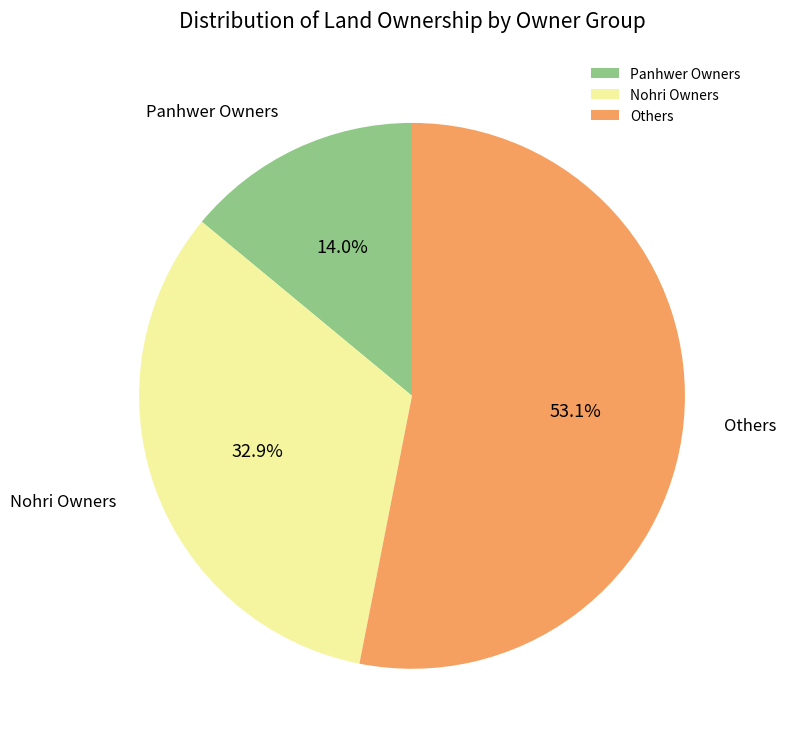

What is the smallest slice in the pie chart?

Panhwer Owners